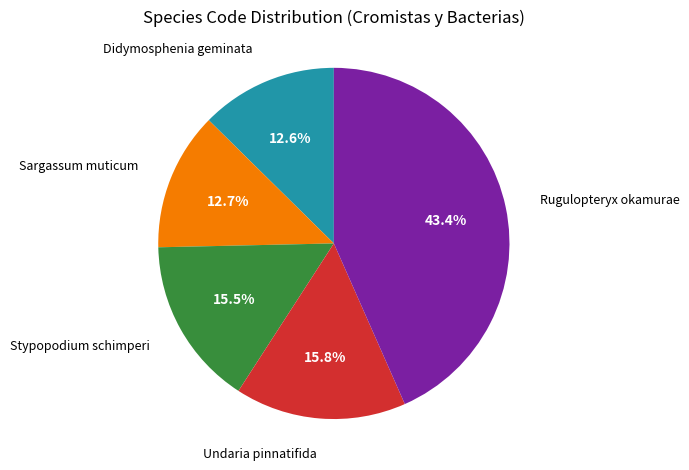

What percentage is the Rugulopteryx okamurae slice, to the nearest percent?

43%